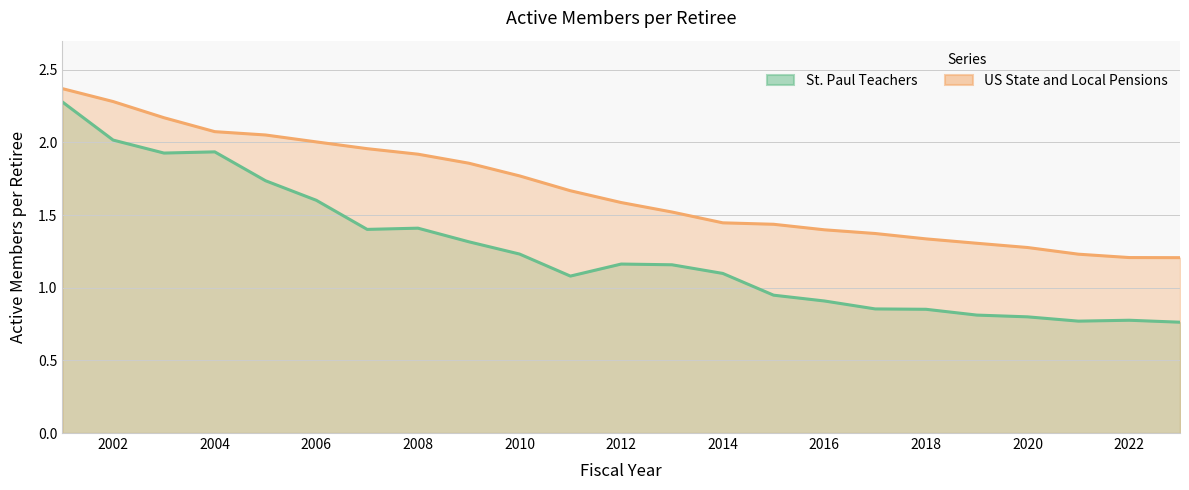

At which category does the chart reach its minimum across all series?

2023